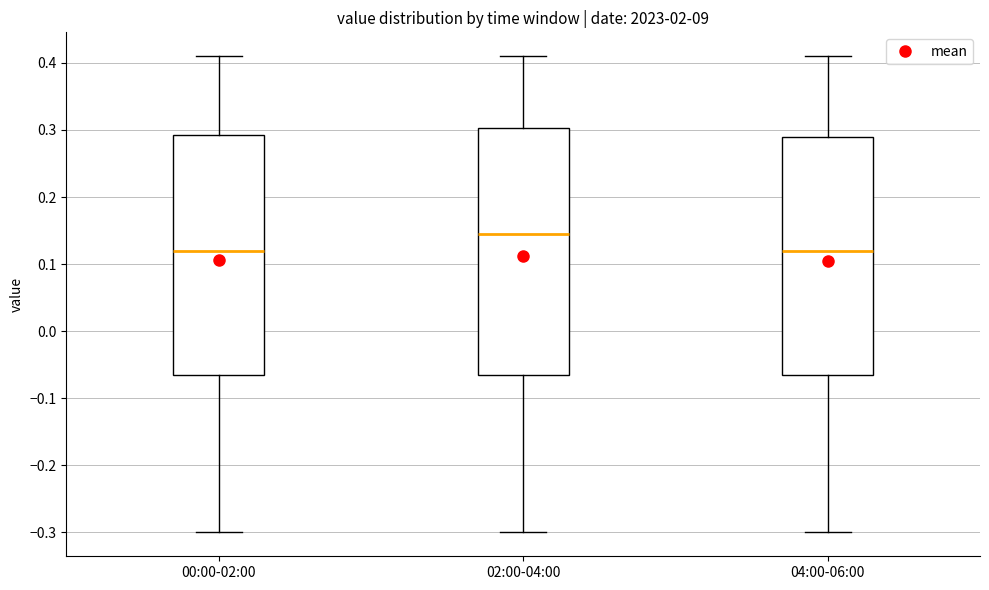

Where is the lower edge of the box for 04:00-06:00 on the y-axis? The values are not printed on the chart, so give them approximately, as read against the axis.

-0.06